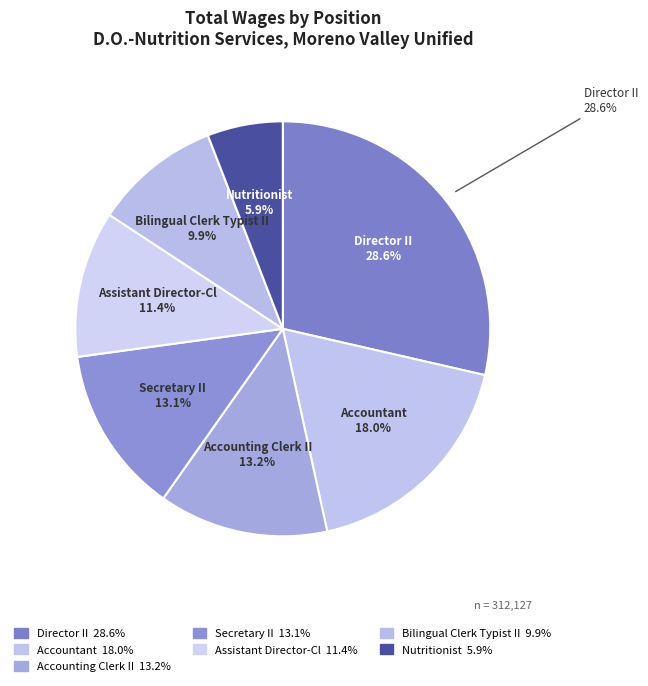

Does Director II account for over 50% of the chart?

No